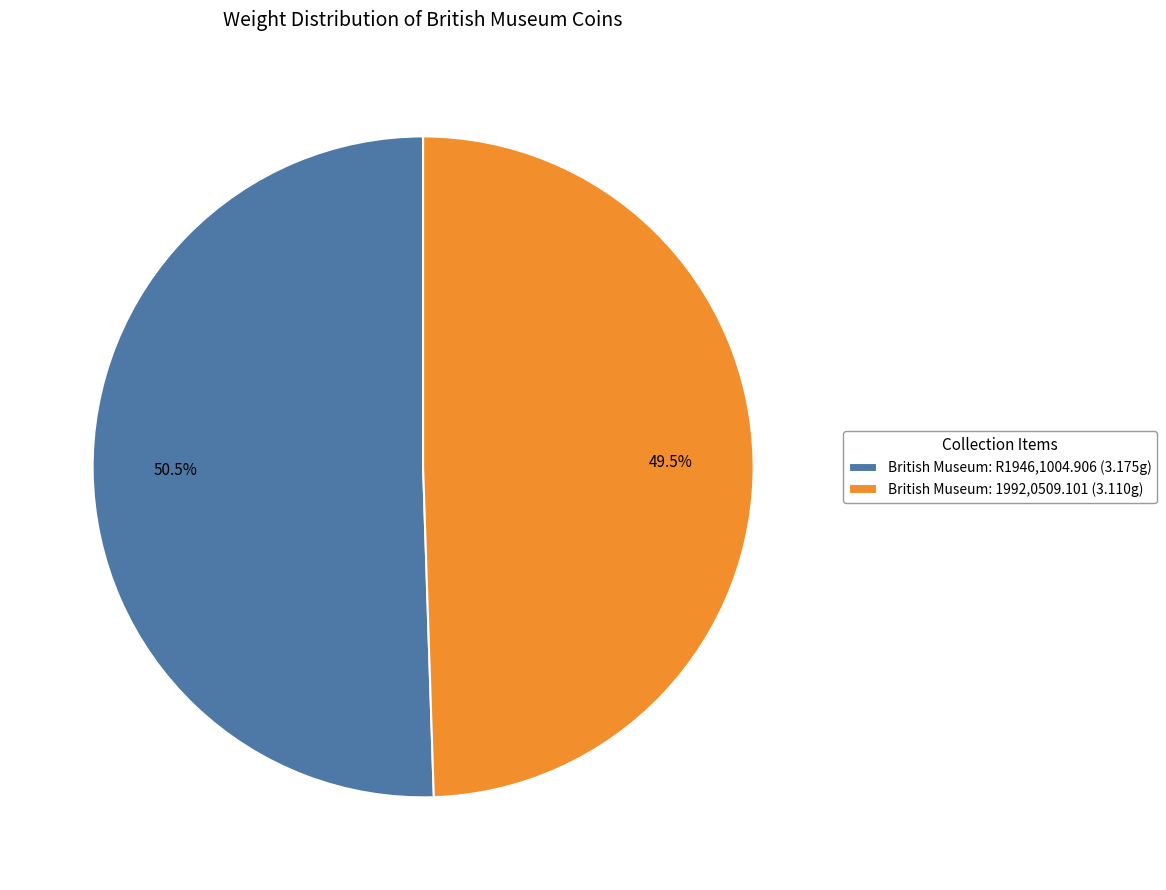

Does any single category account for the majority?

Yes